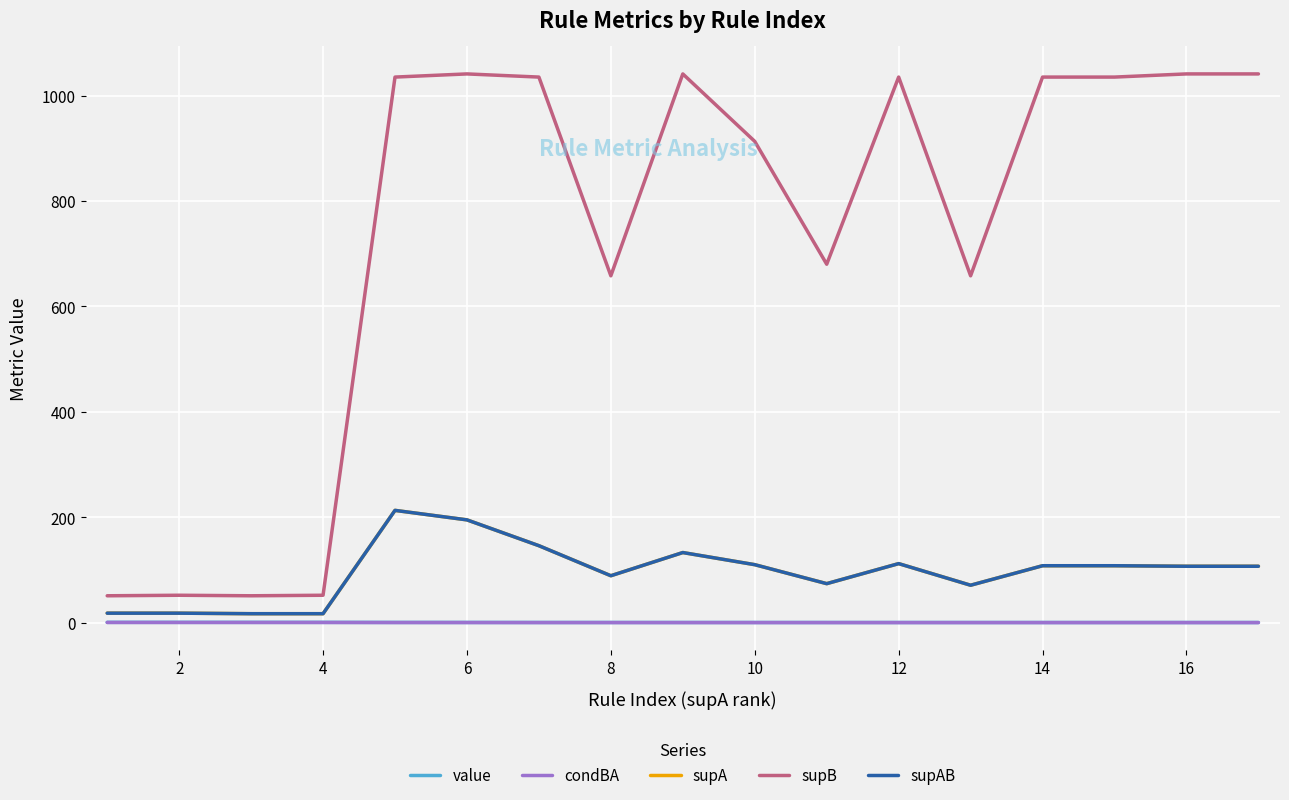

Does the chart have visible grid lines?

Yes